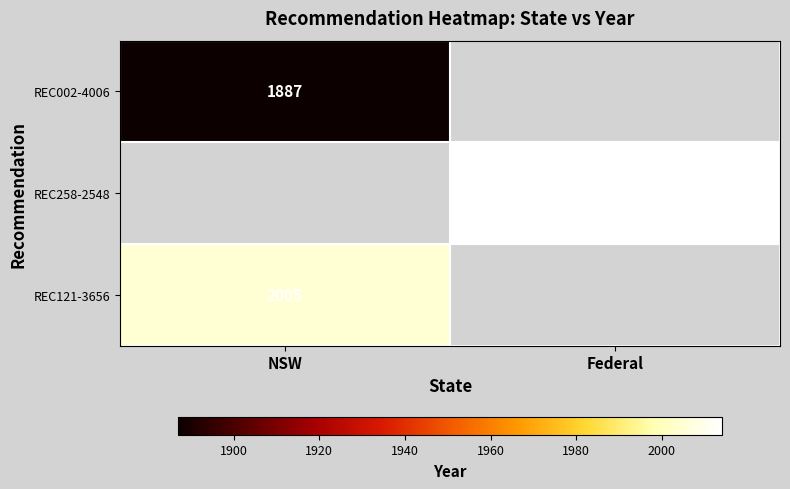

Is the value of REC002-4006 at NSW greater than the value of REC121-3656 at NSW?

No